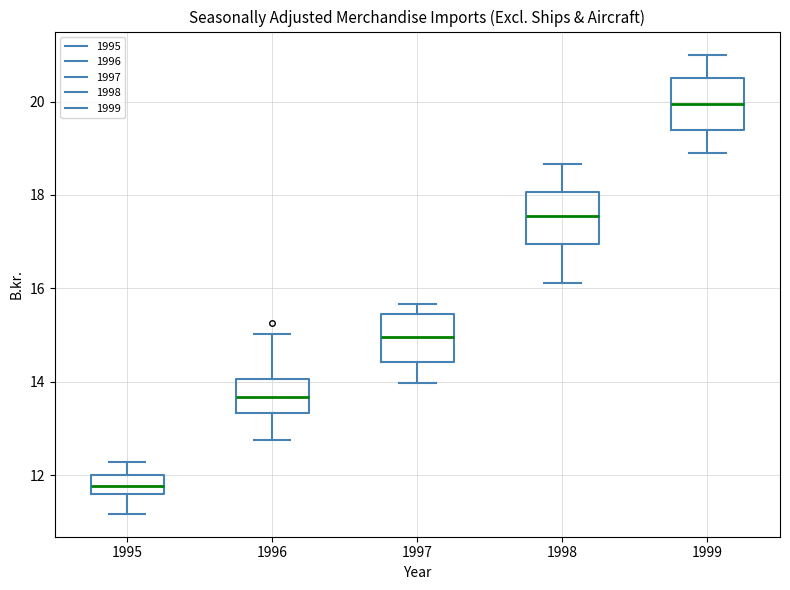

Which box has the highest median line?

1999